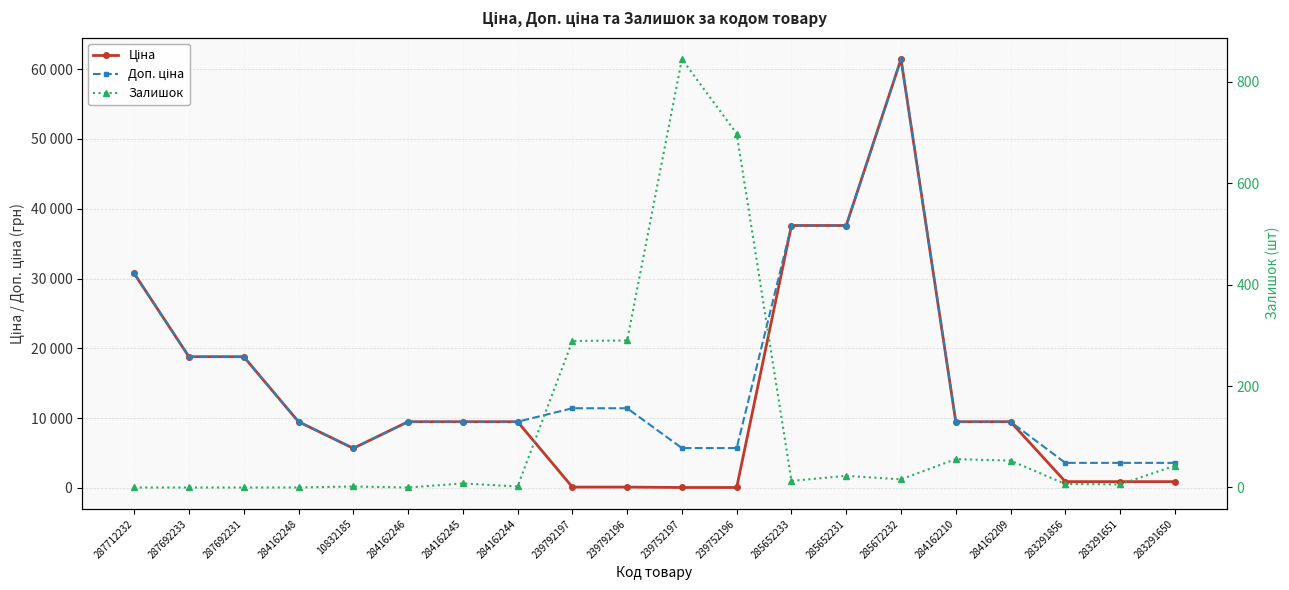

Which has a higher value, 284162244 or 287692233?

287692233